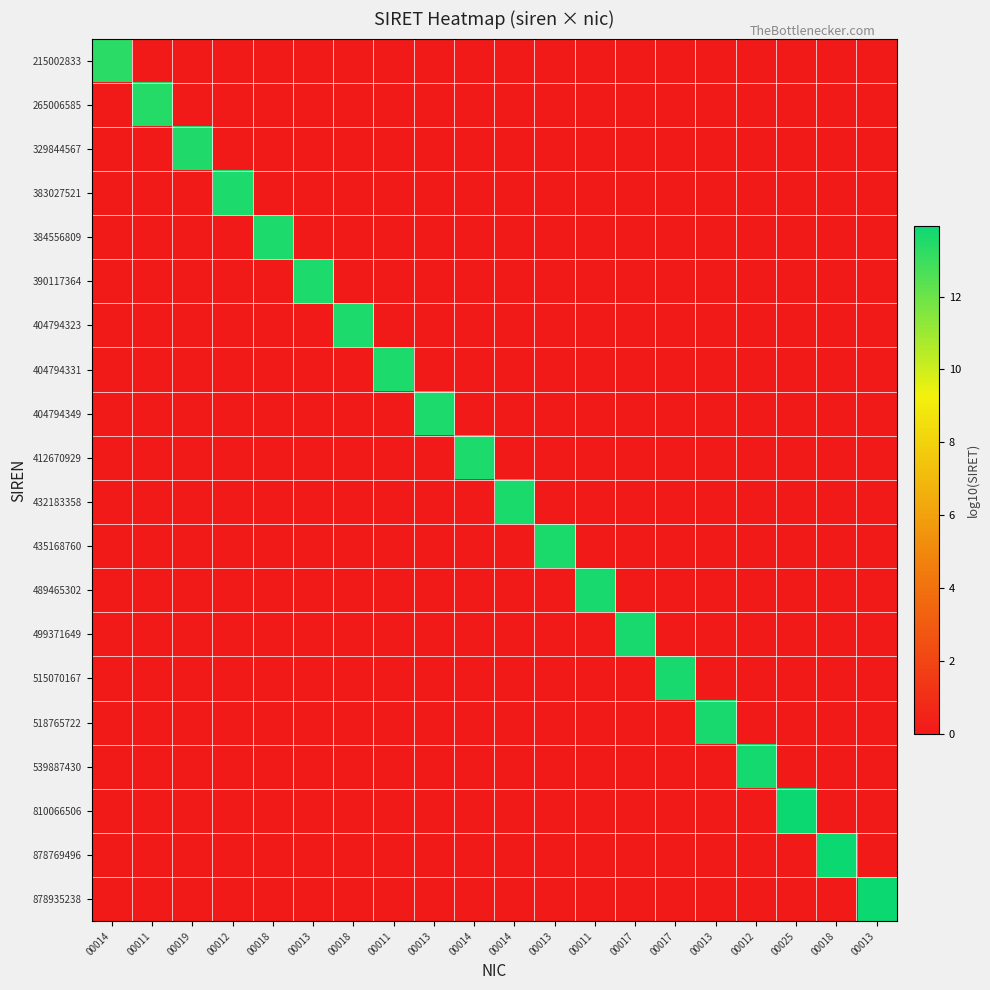

Reading left to right, list all the values displayed in this chart.

215002833: 00014=13.3	00011=0.0	00019=0.0	00012=0.0	00018=0.0	00013=0.0	00018=0.0	00011=0.0	00013=0.0	00014=0.0	00014=0.0	00013=0.0	00011=0.0	00017=0.0	00017=0.0	00013=0.0	00012=0.0	00025=0.0	00018=0.0	00013=0.0
265006585: 00014=0.0	00011=13.4	00019=0.0	00012=0.0	00018=0.0	00013=0.0	00018=0.0	00011=0.0	00013=0.0	00014=0.0	00014=0.0	00013=0.0	00011=0.0	00017=0.0	00017=0.0	00013=0.0	00012=0.0	00025=0.0	00018=0.0	00013=0.0
329844567: 00014=0.0	00011=0.0	00019=13.5	00012=0.0	00018=0.0	00013=0.0	00018=0.0	00011=0.0	00013=0.0	00014=0.0	00014=0.0	00013=0.0	00011=0.0	00017=0.0	00017=0.0	00013=0.0	00012=0.0	00025=0.0	00018=0.0	00013=0.0
383027521: 00014=0.0	00011=0.0	00019=0.0	00012=13.6	00018=0.0	00013=0.0	00018=0.0	00011=0.0	00013=0.0	00014=0.0	00014=0.0	00013=0.0	00011=0.0	00017=0.0	00017=0.0	00013=0.0	00012=0.0	00025=0.0	00018=0.0	00013=0.0
384556809: 00014=0.0	00011=0.0	00019=0.0	00012=0.0	00018=13.6	00013=0.0	00018=0.0	00011=0.0	00013=0.0	00014=0.0	00014=0.0	00013=0.0	00011=0.0	00017=0.0	00017=0.0	00013=0.0	00012=0.0	00025=0.0	00018=0.0	00013=0.0
390117364: 00014=0.0	00011=0.0	00019=0.0	00012=0.0	00018=0.0	00013=13.6	00018=0.0	00011=0.0	00013=0.0	00014=0.0	00014=0.0	00013=0.0	00011=0.0	00017=0.0	00017=0.0	00013=0.0	00012=0.0	00025=0.0	00018=0.0	00013=0.0
404794323: 00014=0.0	00011=0.0	00019=0.0	00012=0.0	00018=0.0	00013=0.0	00018=13.6	00011=0.0	00013=0.0	00014=0.0	00014=0.0	00013=0.0	00011=0.0	00017=0.0	00017=0.0	00013=0.0	00012=0.0	00025=0.0	00018=0.0	00013=0.0
404794331: 00014=0.0	00011=0.0	00019=0.0	00012=0.0	00018=0.0	00013=0.0	00018=0.0	00011=13.6	00013=0.0	00014=0.0	00014=0.0	00013=0.0	00011=0.0	00017=0.0	00017=0.0	00013=0.0	00012=0.0	00025=0.0	00018=0.0	00013=0.0
404794349: 00014=0.0	00011=0.0	00019=0.0	00012=0.0	00018=0.0	00013=0.0	00018=0.0	00011=0.0	00013=13.6	00014=0.0	00014=0.0	00013=0.0	00011=0.0	00017=0.0	00017=0.0	00013=0.0	00012=0.0	00025=0.0	00018=0.0	00013=0.0
412670929: 00014=0.0	00011=0.0	00019=0.0	00012=0.0	00018=0.0	00013=0.0	00018=0.0	00011=0.0	00013=0.0	00014=13.6	00014=0.0	00013=0.0	00011=0.0	00017=0.0	00017=0.0	00013=0.0	00012=0.0	00025=0.0	00018=0.0	00013=0.0
432183358: 00014=0.0	00011=0.0	00019=0.0	00012=0.0	00018=0.0	00013=0.0	00018=0.0	00011=0.0	00013=0.0	00014=0.0	00014=13.6	00013=0.0	00011=0.0	00017=0.0	00017=0.0	00013=0.0	00012=0.0	00025=0.0	00018=0.0	00013=0.0
435168760: 00014=0.0	00011=0.0	00019=0.0	00012=0.0	00018=0.0	00013=0.0	00018=0.0	00011=0.0	00013=0.0	00014=0.0	00014=0.0	00013=13.6	00011=0.0	00017=0.0	00017=0.0	00013=0.0	00012=0.0	00025=0.0	00018=0.0	00013=0.0
489465302: 00014=0.0	00011=0.0	00019=0.0	00012=0.0	00018=0.0	00013=0.0	00018=0.0	00011=0.0	00013=0.0	00014=0.0	00014=0.0	00013=0.0	00011=13.7	00017=0.0	00017=0.0	00013=0.0	00012=0.0	00025=0.0	00018=0.0	00013=0.0
499371649: 00014=0.0	00011=0.0	00019=0.0	00012=0.0	00018=0.0	00013=0.0	00018=0.0	00011=0.0	00013=0.0	00014=0.0	00014=0.0	00013=0.0	00011=0.0	00017=13.7	00017=0.0	00013=0.0	00012=0.0	00025=0.0	00018=0.0	00013=0.0
515070167: 00014=0.0	00011=0.0	00019=0.0	00012=0.0	00018=0.0	00013=0.0	00018=0.0	00011=0.0	00013=0.0	00014=0.0	00014=0.0	00013=0.0	00011=0.0	00017=0.0	00017=13.7	00013=0.0	00012=0.0	00025=0.0	00018=0.0	00013=0.0
518765722: 00014=0.0	00011=0.0	00019=0.0	00012=0.0	00018=0.0	00013=0.0	00018=0.0	00011=0.0	00013=0.0	00014=0.0	00014=0.0	00013=0.0	00011=0.0	00017=0.0	00017=0.0	00013=13.7	00012=0.0	00025=0.0	00018=0.0	00013=0.0
539887430: 00014=0.0	00011=0.0	00019=0.0	00012=0.0	00018=0.0	00013=0.0	00018=0.0	00011=0.0	00013=0.0	00014=0.0	00014=0.0	00013=0.0	00011=0.0	00017=0.0	00017=0.0	00013=0.0	00012=13.7	00025=0.0	00018=0.0	00013=0.0
810066506: 00014=0.0	00011=0.0	00019=0.0	00012=0.0	00018=0.0	00013=0.0	00018=0.0	00011=0.0	00013=0.0	00014=0.0	00014=0.0	00013=0.0	00011=0.0	00017=0.0	00017=0.0	00013=0.0	00012=0.0	00025=13.9	00018=0.0	00013=0.0
878769496: 00014=0.0	00011=0.0	00019=0.0	00012=0.0	00018=0.0	00013=0.0	00018=0.0	00011=0.0	00013=0.0	00014=0.0	00014=0.0	00013=0.0	00011=0.0	00017=0.0	00017=0.0	00013=0.0	00012=0.0	00025=0.0	00018=13.9	00013=0.0
878935238: 00014=0.0	00011=0.0	00019=0.0	00012=0.0	00018=0.0	00013=0.0	00018=0.0	00011=0.0	00013=0.0	00014=0.0	00014=0.0	00013=0.0	00011=0.0	00017=0.0	00017=0.0	00013=0.0	00012=0.0	00025=0.0	00018=0.0	00013=13.9